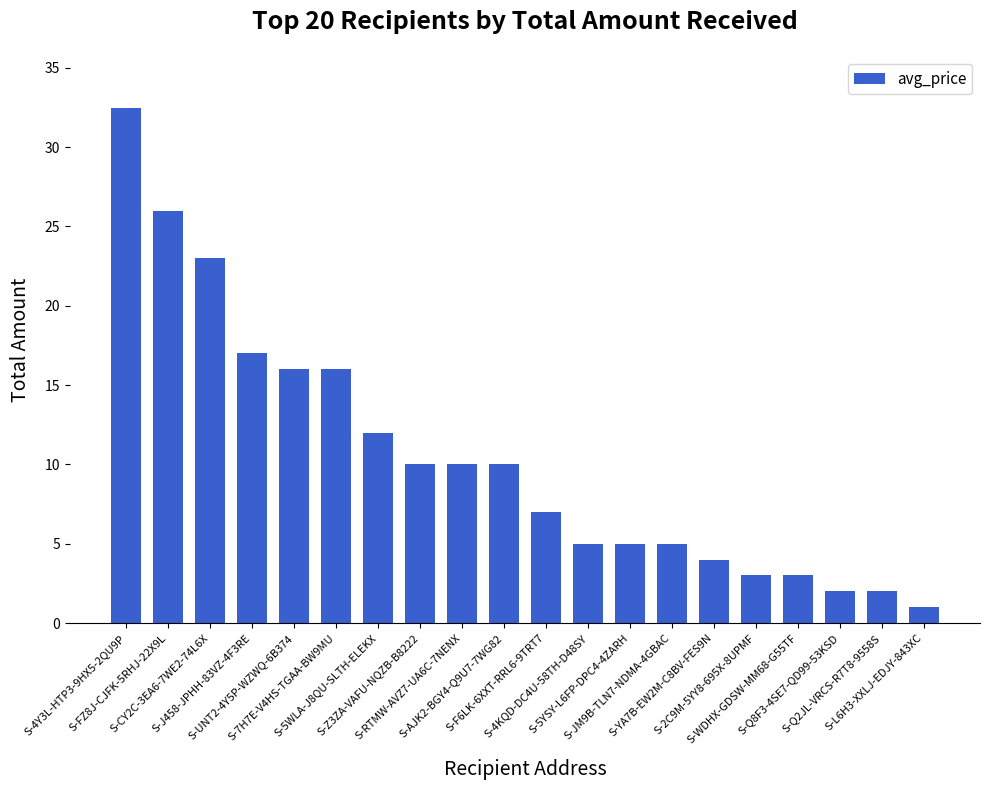

What is the sum of all values?

209.4